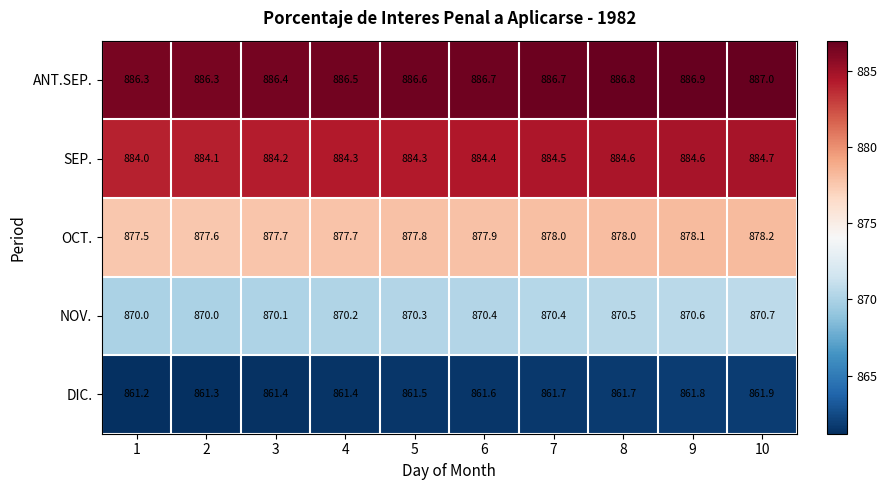

The SEP. series shows 1166.4 at 6. True or false?

False